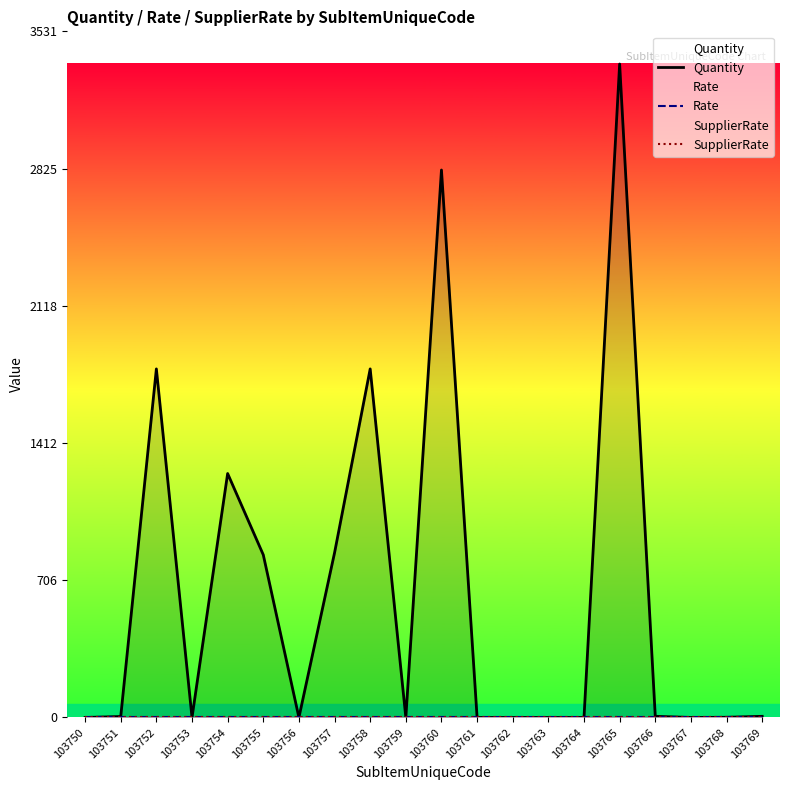

Which category has the highest value in the Rate series?

103750